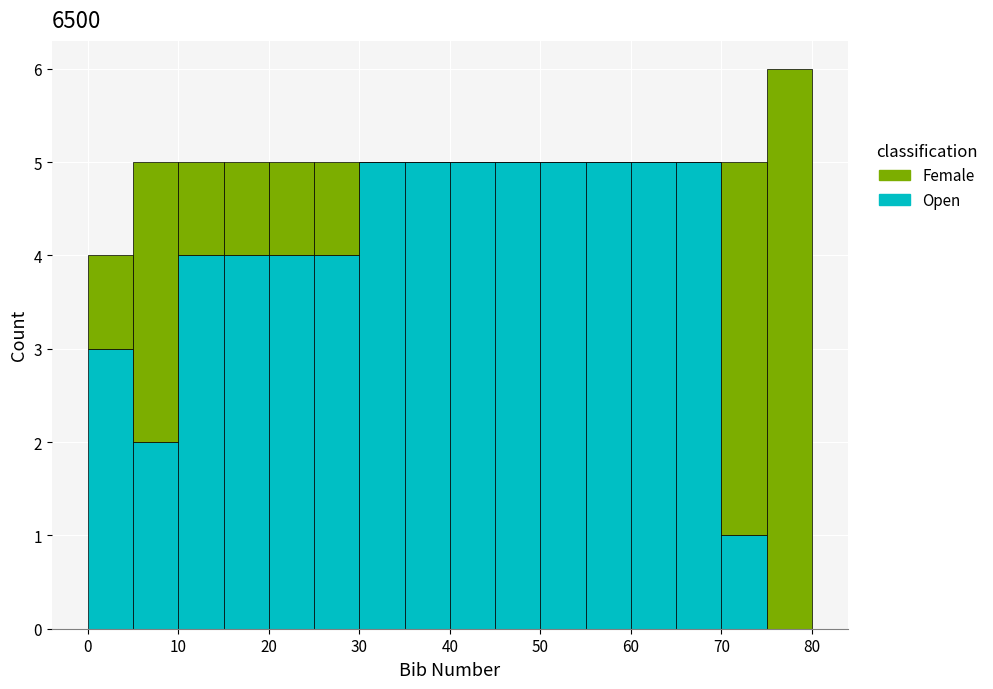

What is the total height of the stacked bar covering 15 to 20 on the x-axis? The values are not printed on the chart, so give them approximately, as read against the axis.

5